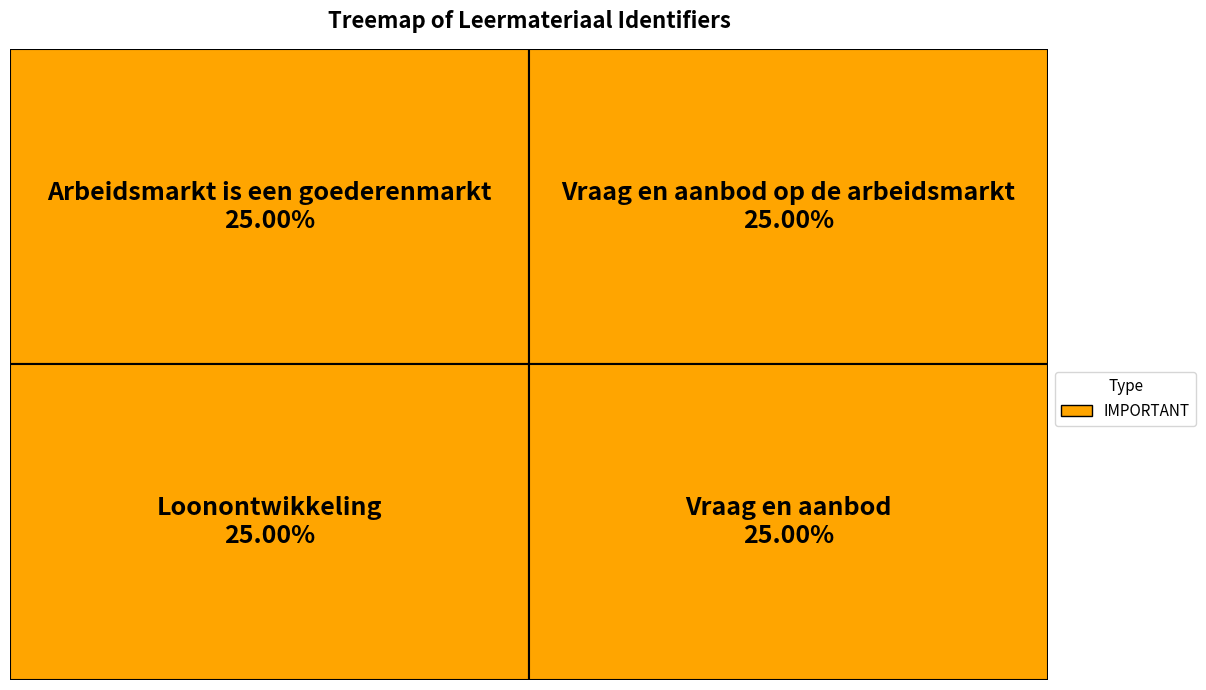

To the nearest percent, what percentage of the pie is Vraag en aanbod op de arbeidsmarkt?

25%